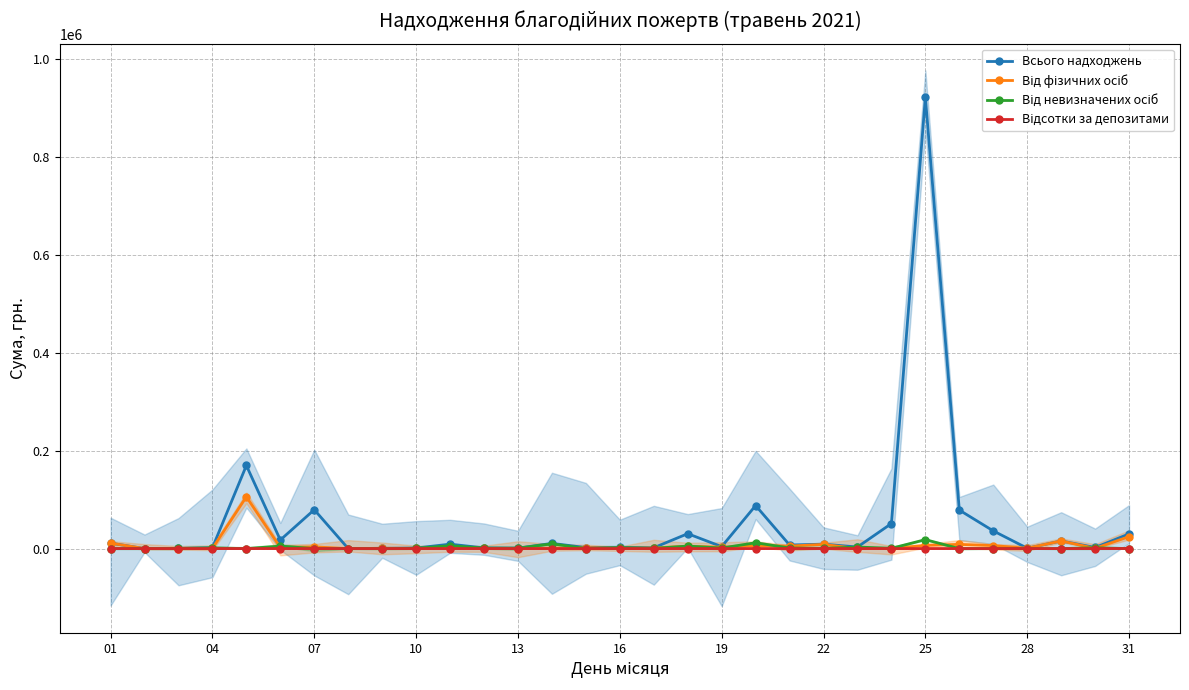

What is the maximum value for Всього надходжень?

920853.1